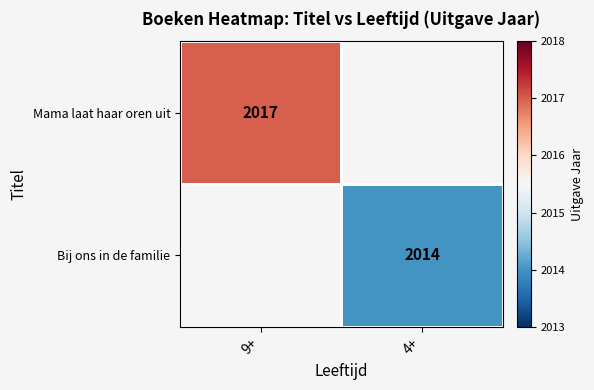

Is it true that Mama laat haar oren uit equals 728 at 9+?

False